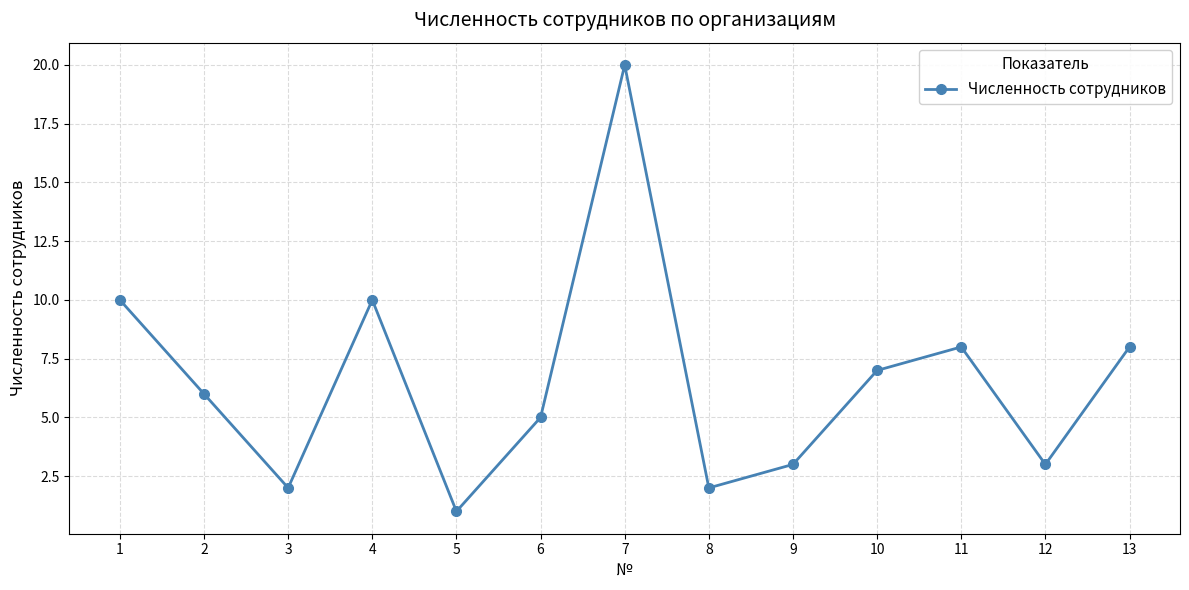

Reading left to right, what are all the values shown in this chart?

10	6	2	10	1	5	20	2	3	7	8	3	8